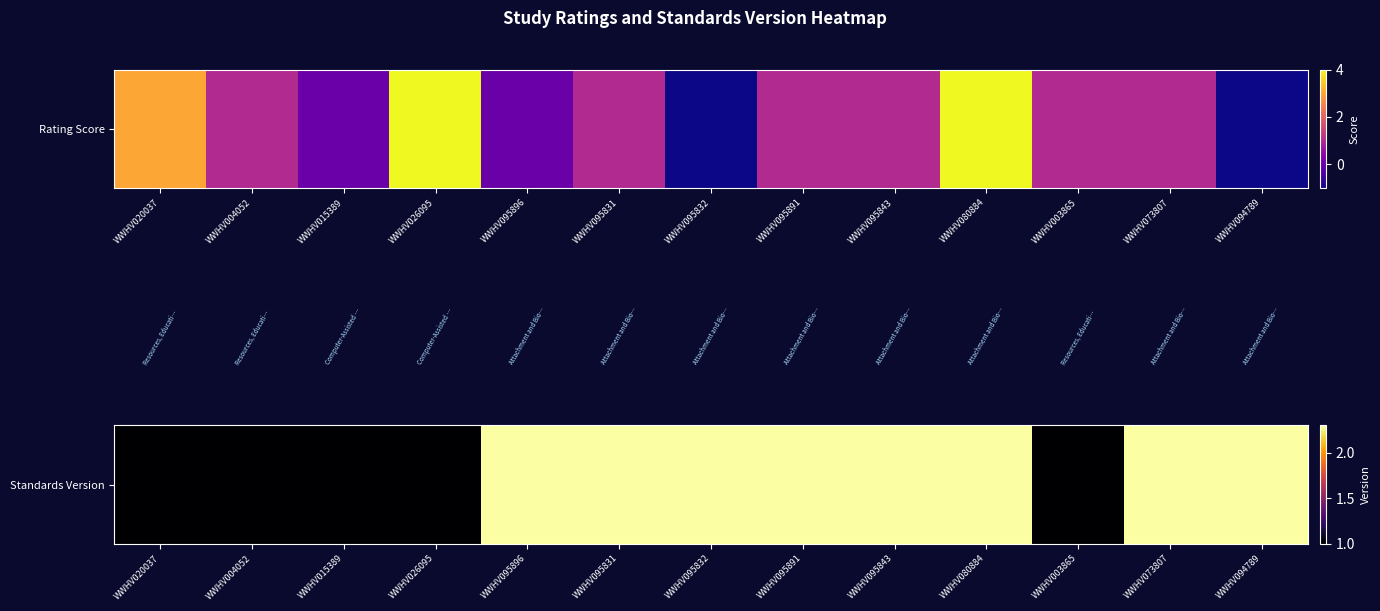

The chart shows a value of 1.3 at WWHV095832. True or false?

False